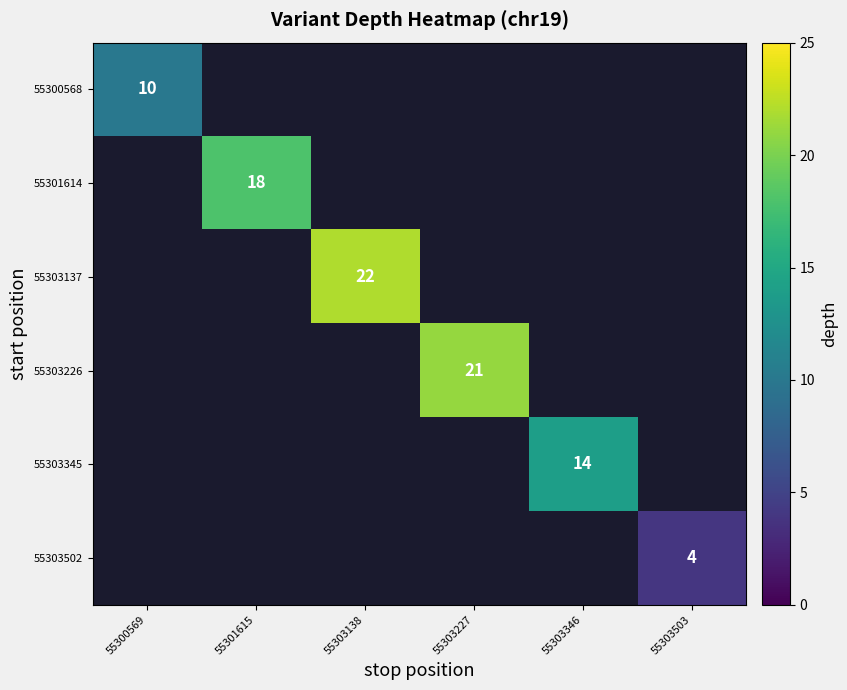

Is the value of 55300568 at 55300569 greater than the value of 55301614 at 55301615?

No